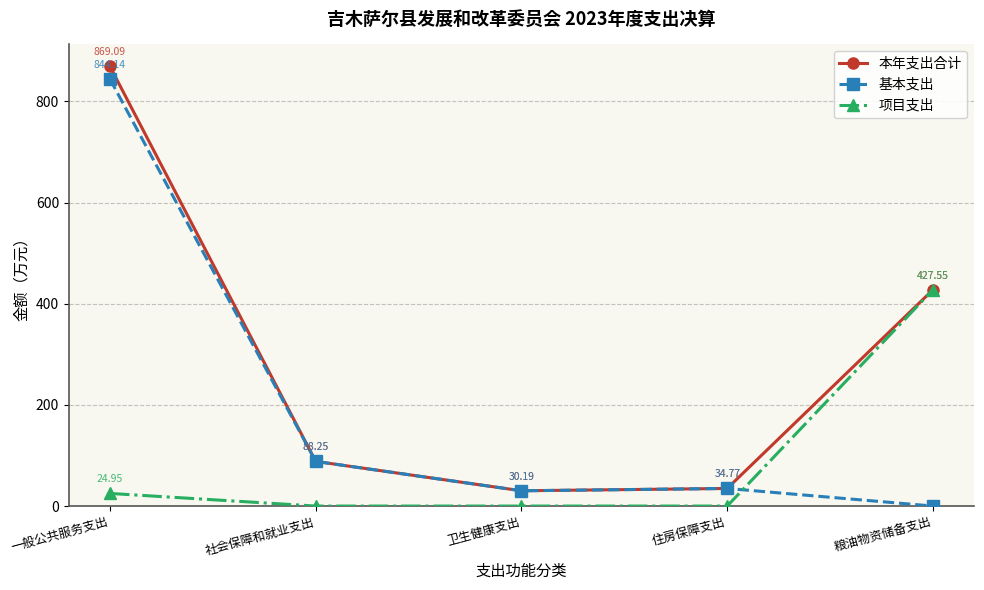

True or false: 本年支出合计 has more than 2 interior local peaks.

False